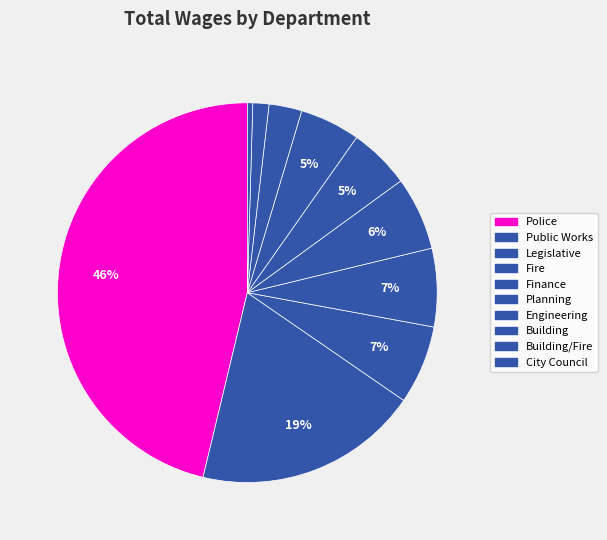

How many slices are in this pie chart?

10